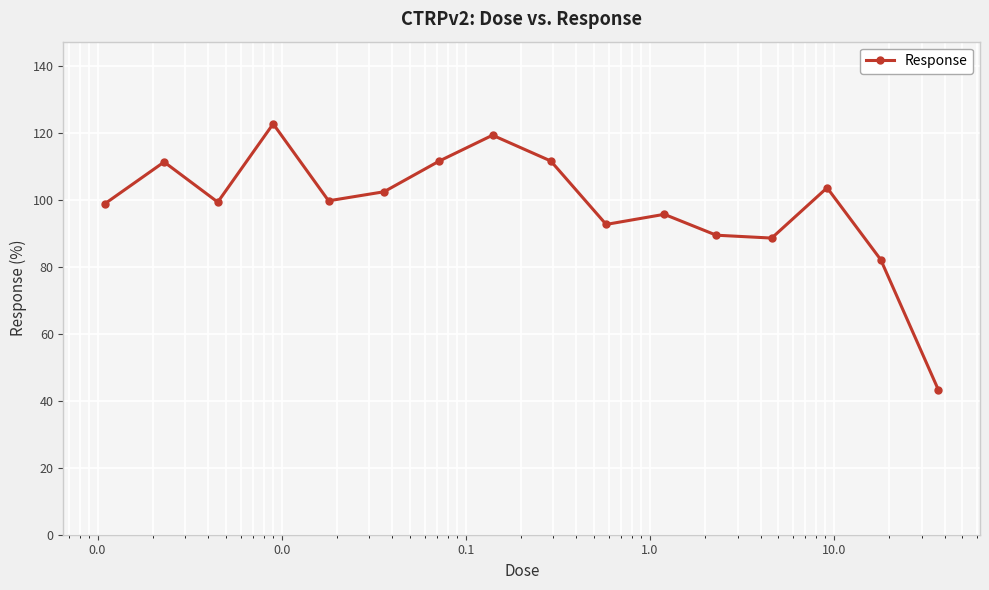

What is the difference between the maximum and minimum values?

79.5